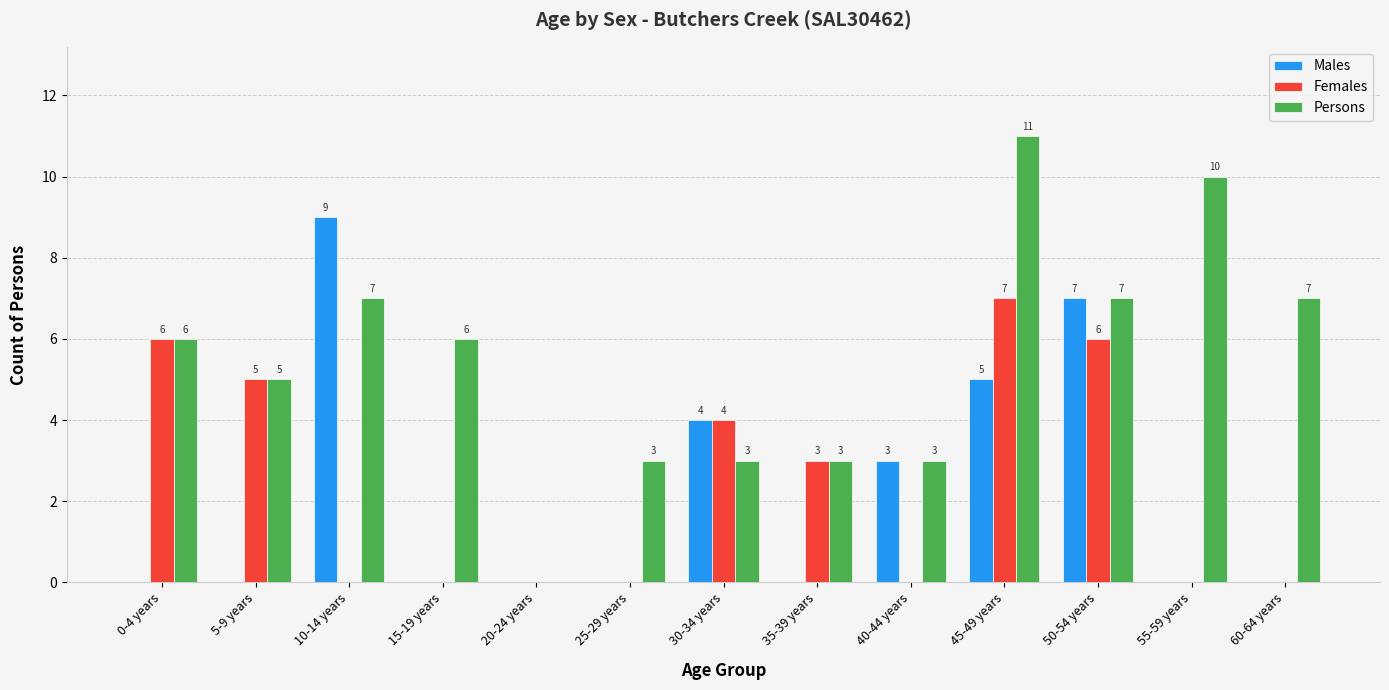

Is the value of Persons at 35-39 years greater than the value of Females at 15-19 years?

Yes